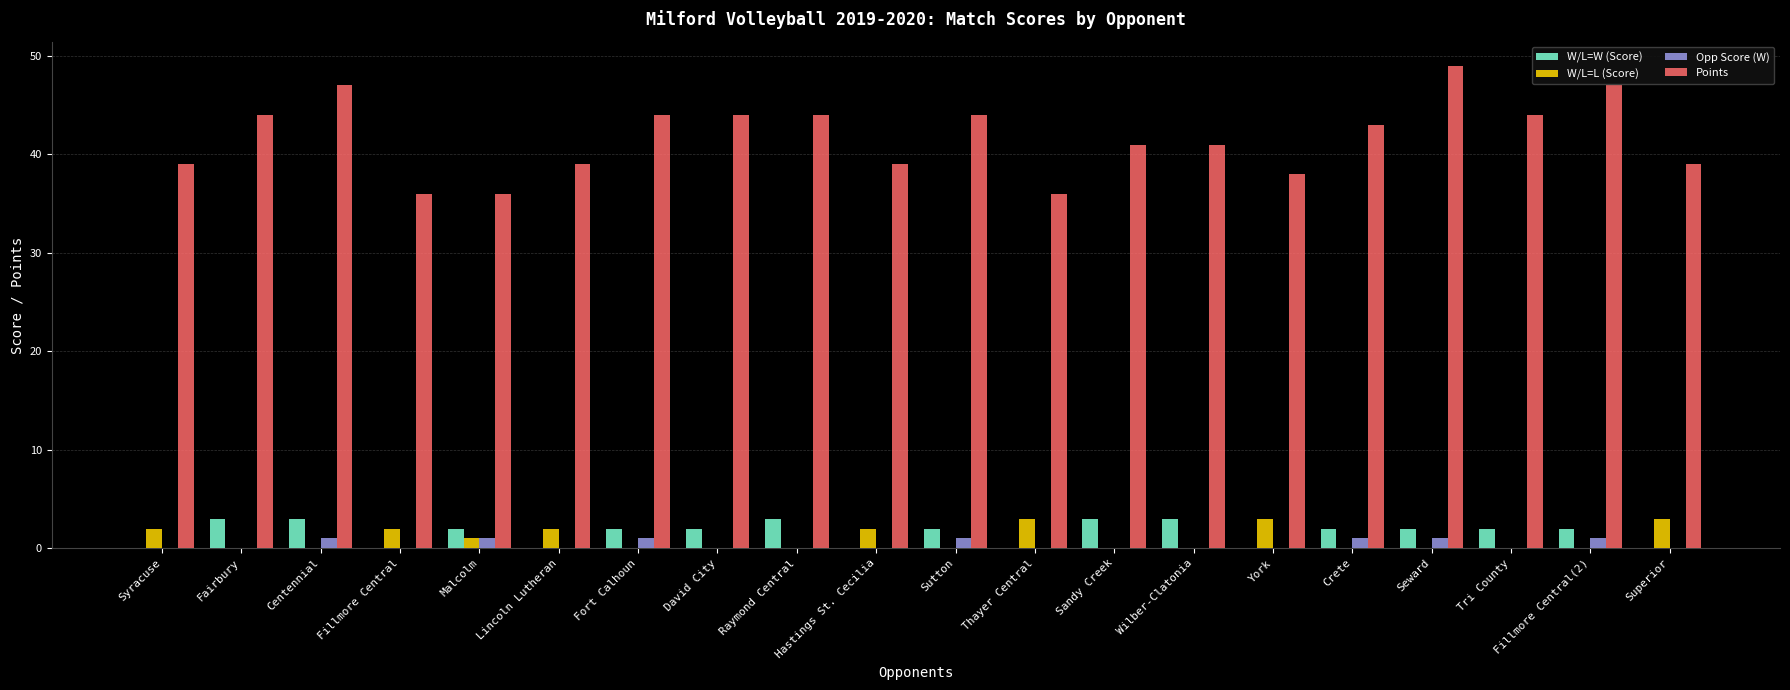

Which series has the widest spread of values?

Points